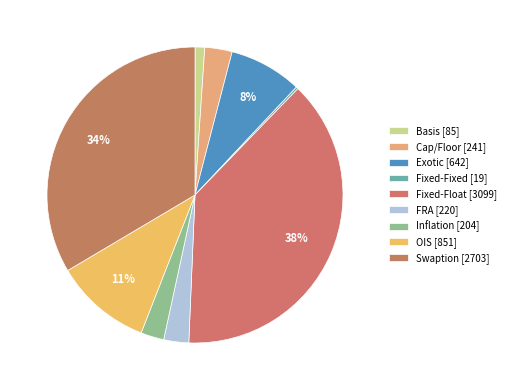

How many segments does this pie chart have?

9